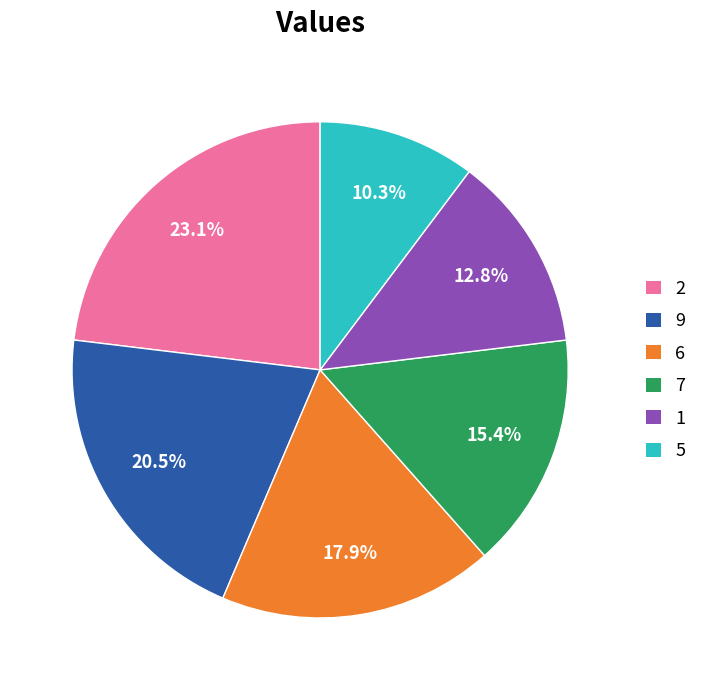

How many segments does this pie chart have?

6